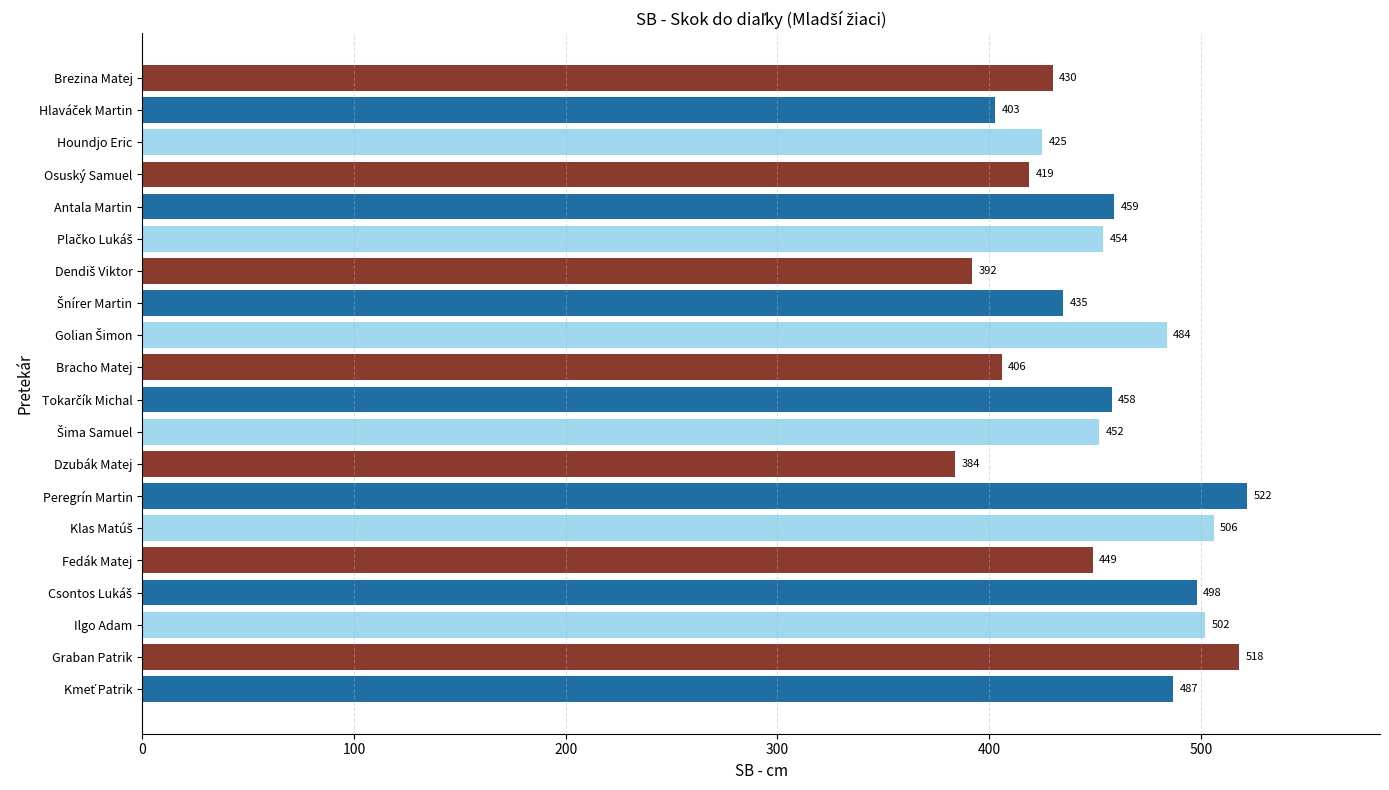

What is the minimum value shown in the chart?

384